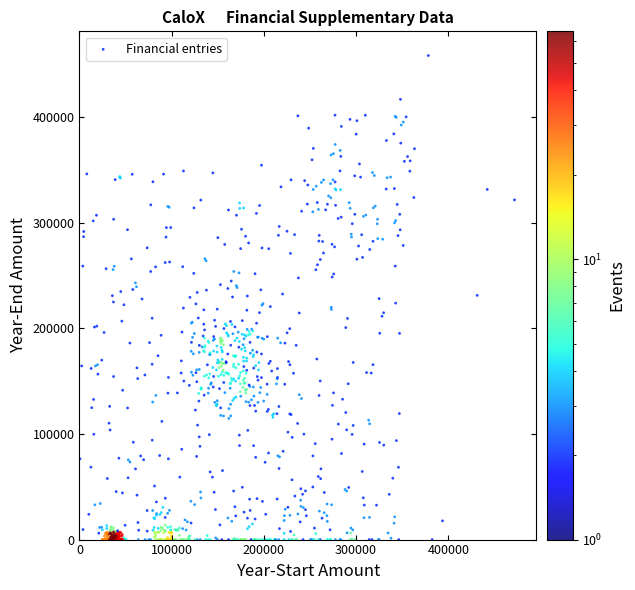

What is the range of Y values (max minus min)?

458227.5